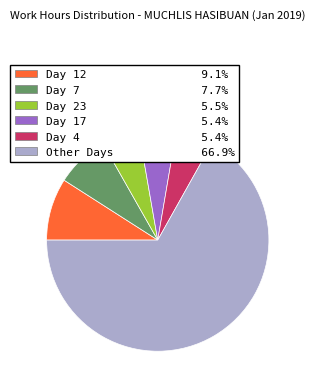

Does any single category account for the majority?

Yes